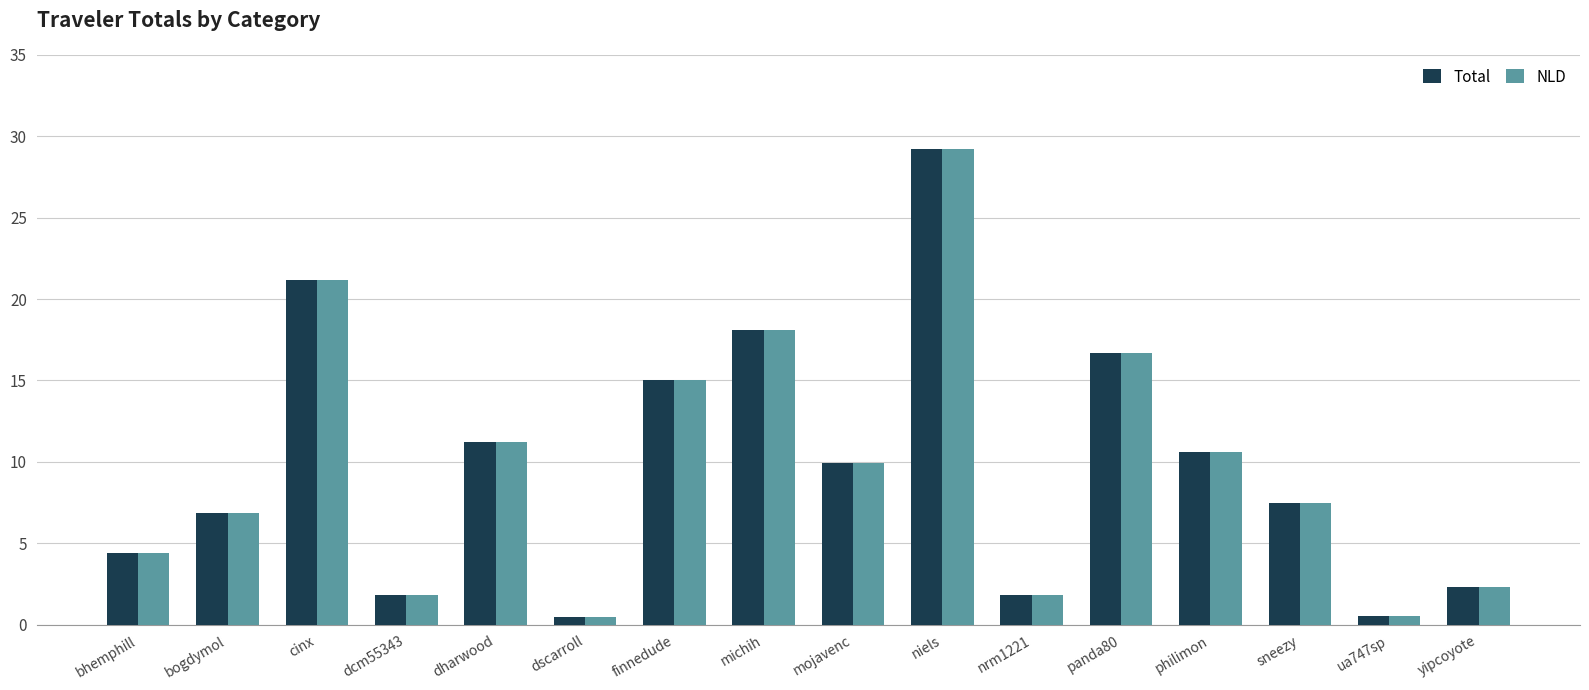

What is the difference between the maximum and minimum values in the NLD series?

28.7